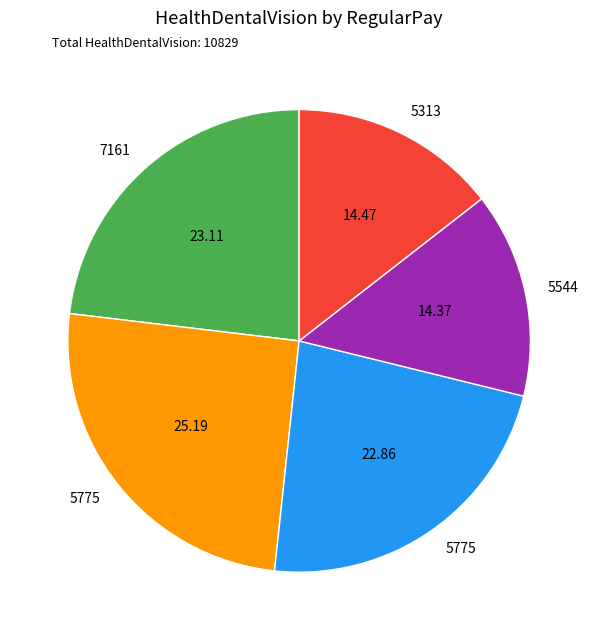

Is there a majority slice in this chart?

No